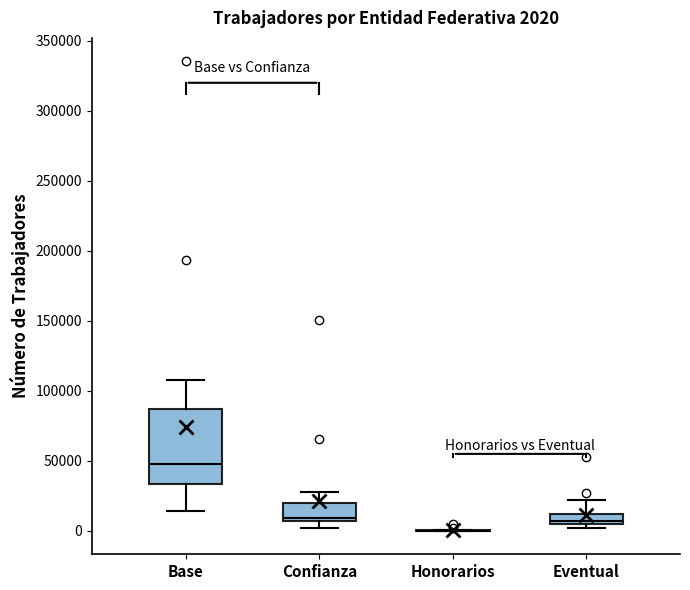

Comparing the boxes themselves (not the whiskers), which one is the tallest?

Base